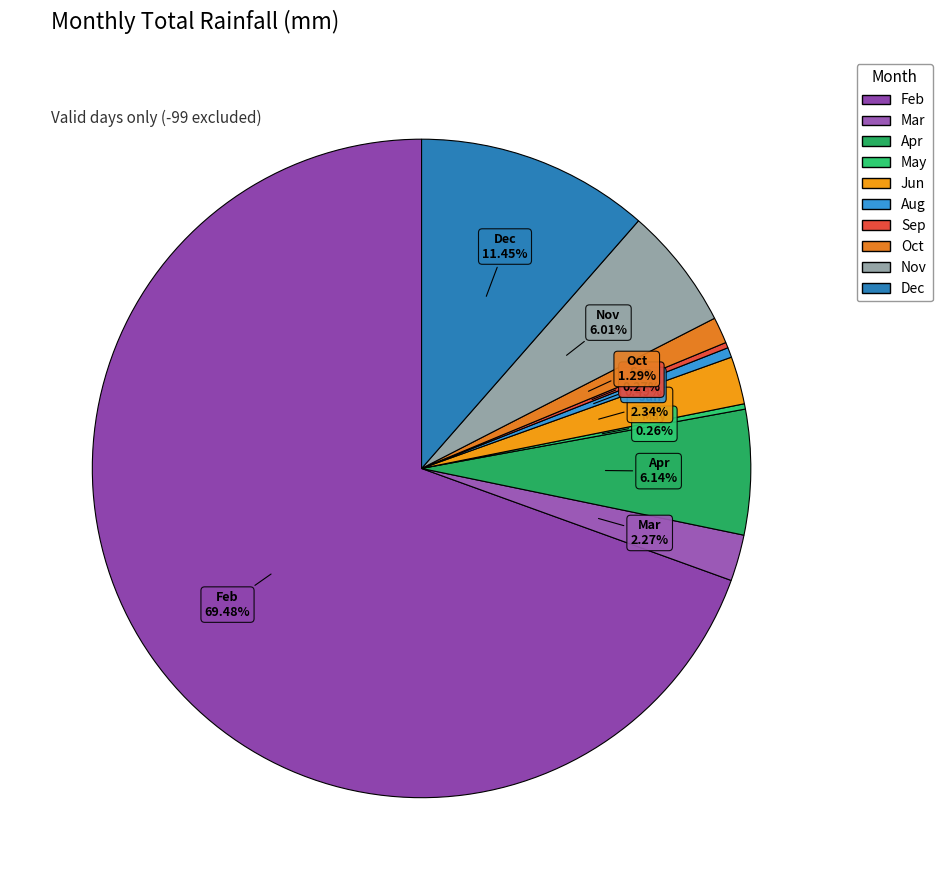

Does any single category account for the majority?

Yes